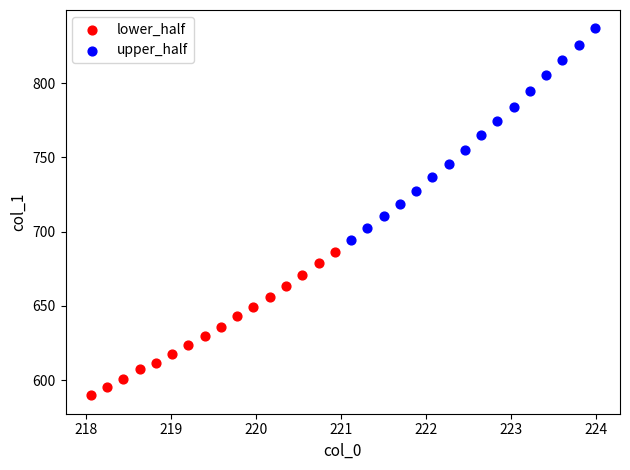

Which series contains the highest Y value?

upper_half